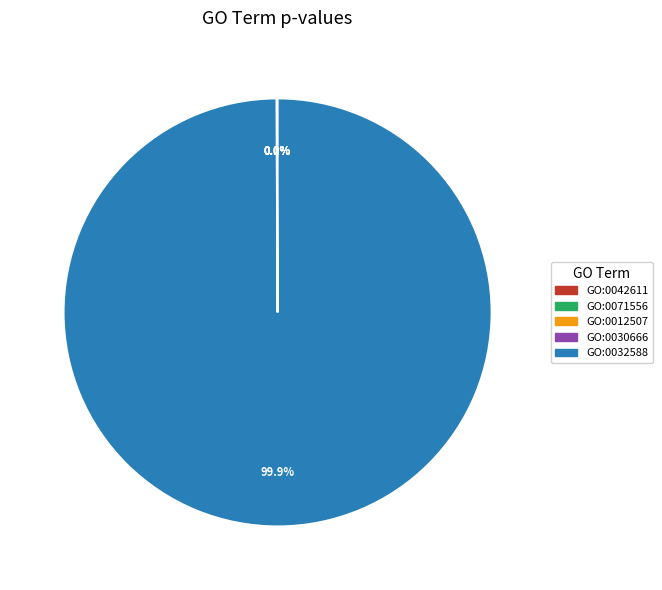

What is the largest slice in the pie chart?

GO:0032588